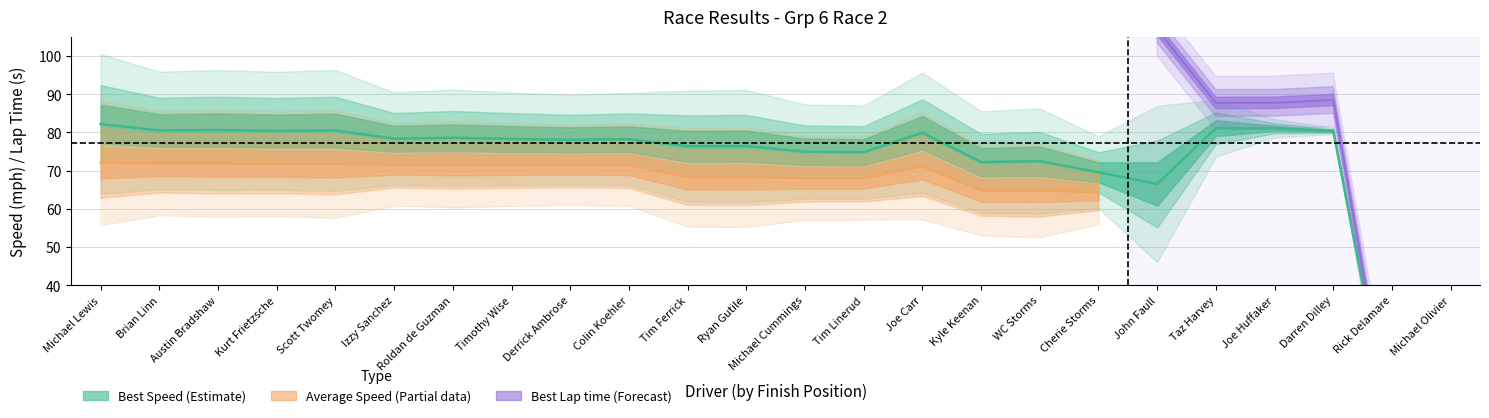

The Average Speed series shows 71.5 at Colin Koehler. True or false?

True